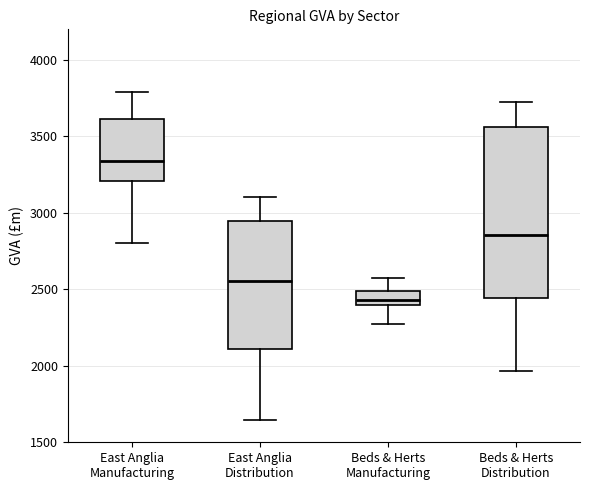

Which box's median line is the lowest?

Beds & Herts Manufacturing